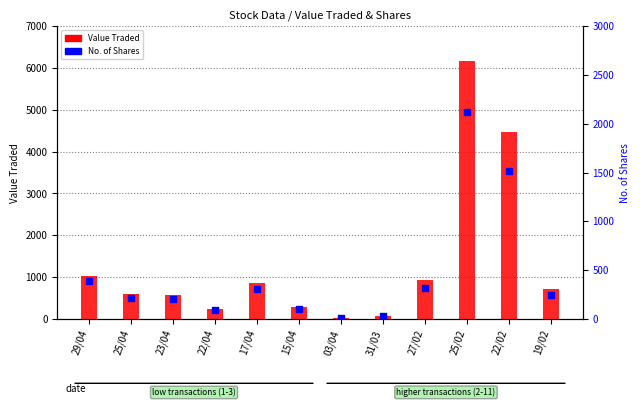

Which series has the largest Y range (max minus min)?

Value Traded